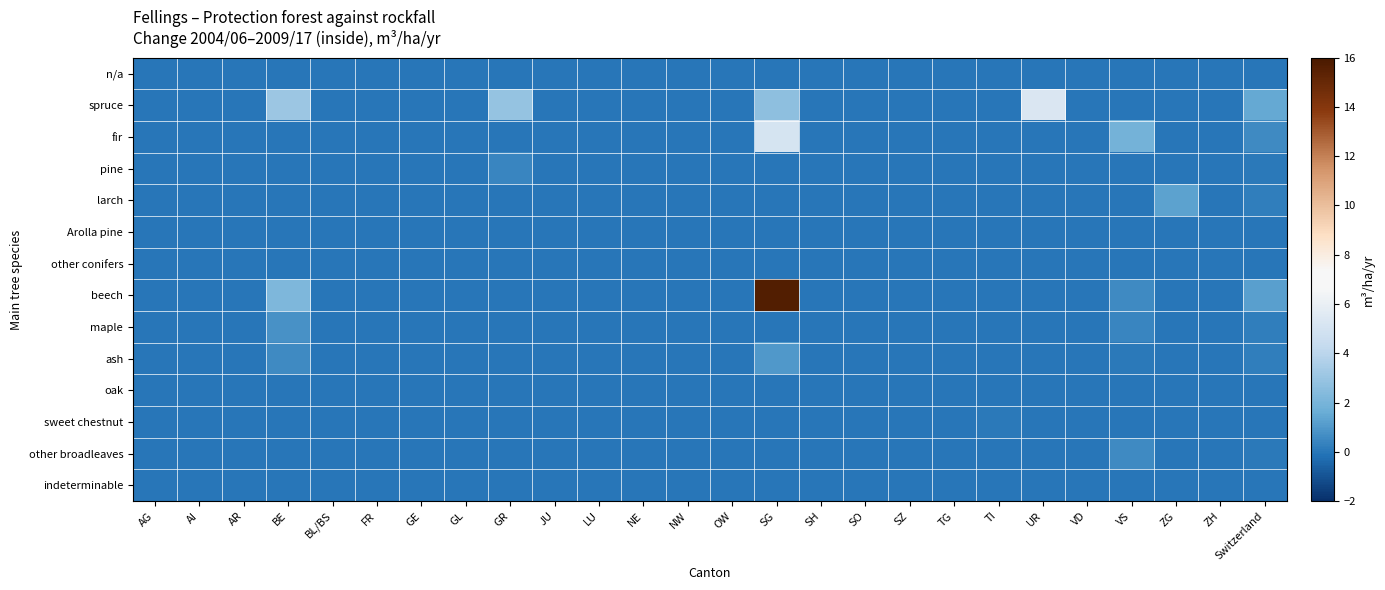

Rank the series by their maximum value, from lowest to highest.

n/a, Arolla pine, other conifers, oak, indeterminable, sweet chestnut, pine, other broadleaves, maple, ash, larch, fir, spruce, beech